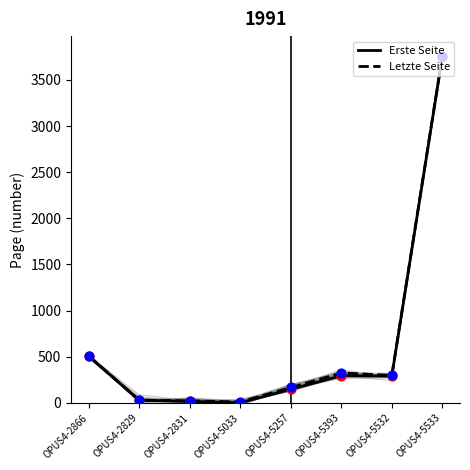

What are all the series names shown in the legend?

Erste Seite, Letzte Seite